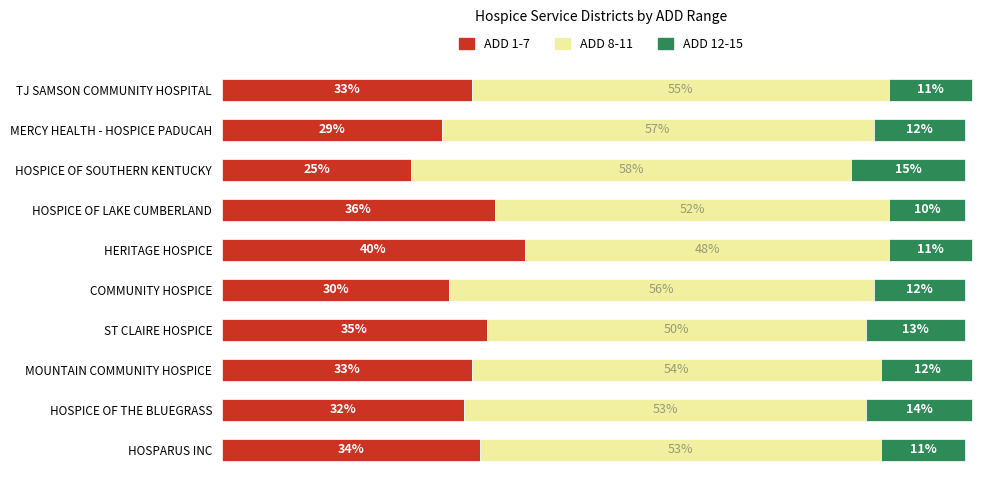

At which label does ADD 1-7 reach its minimum?

HOSPICE OF SOUTHERN KENTUCKY